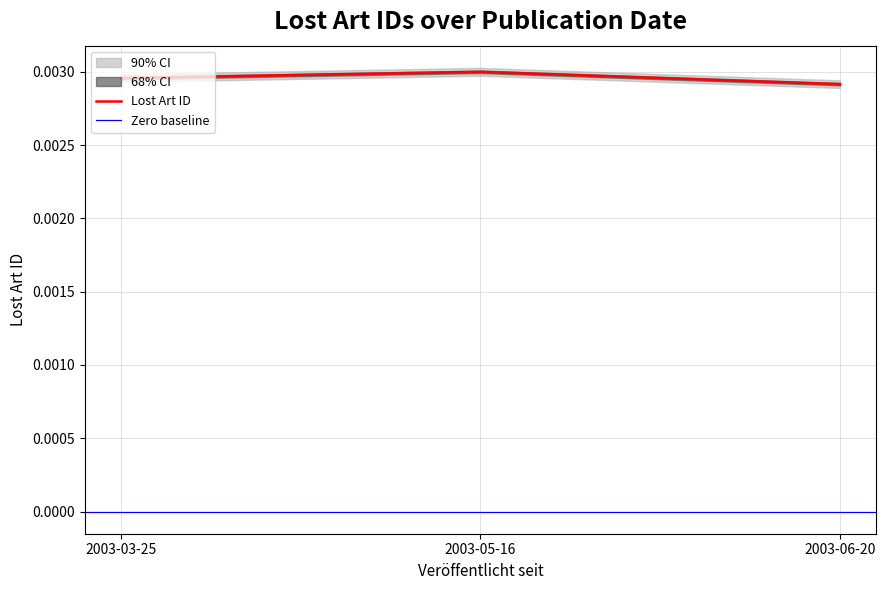

Does the chart have visible grid lines?

Yes